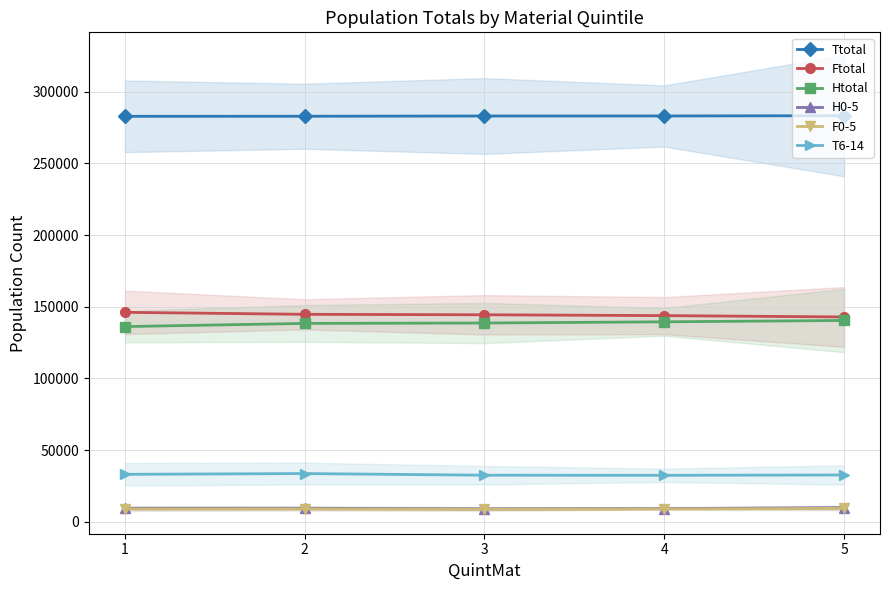

True or false: Ttotal and H0-5 intersect in this chart.

False